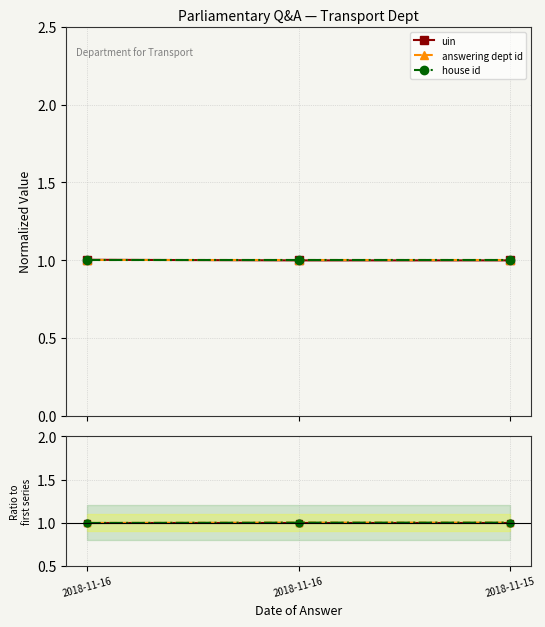

List the series in order of their peak value, highest first.

answering dept id, house id, uin